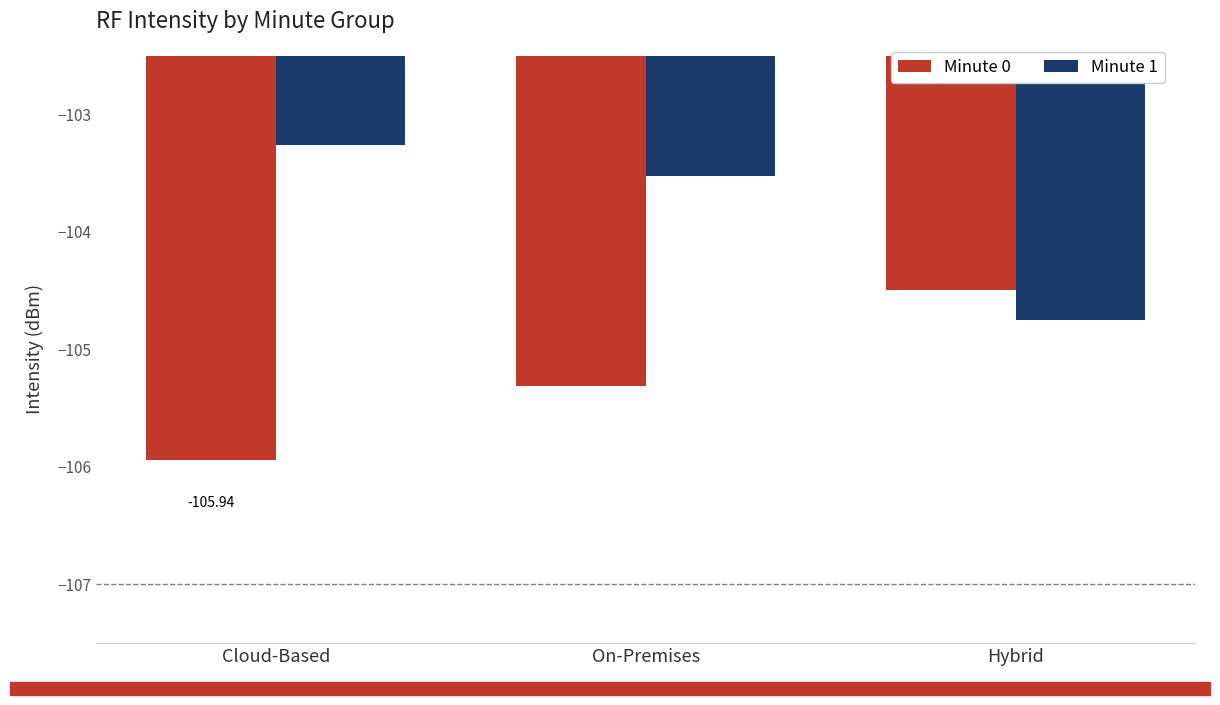

What is the maximum value for Minute 0?

-104.5